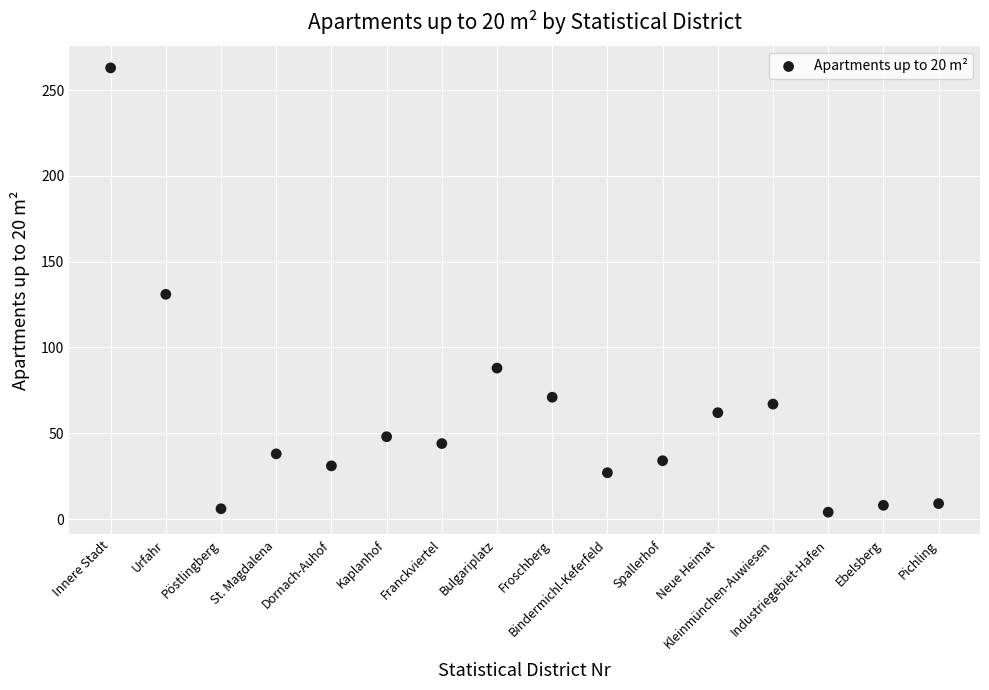

What is the range of X values (max minus min)?

15